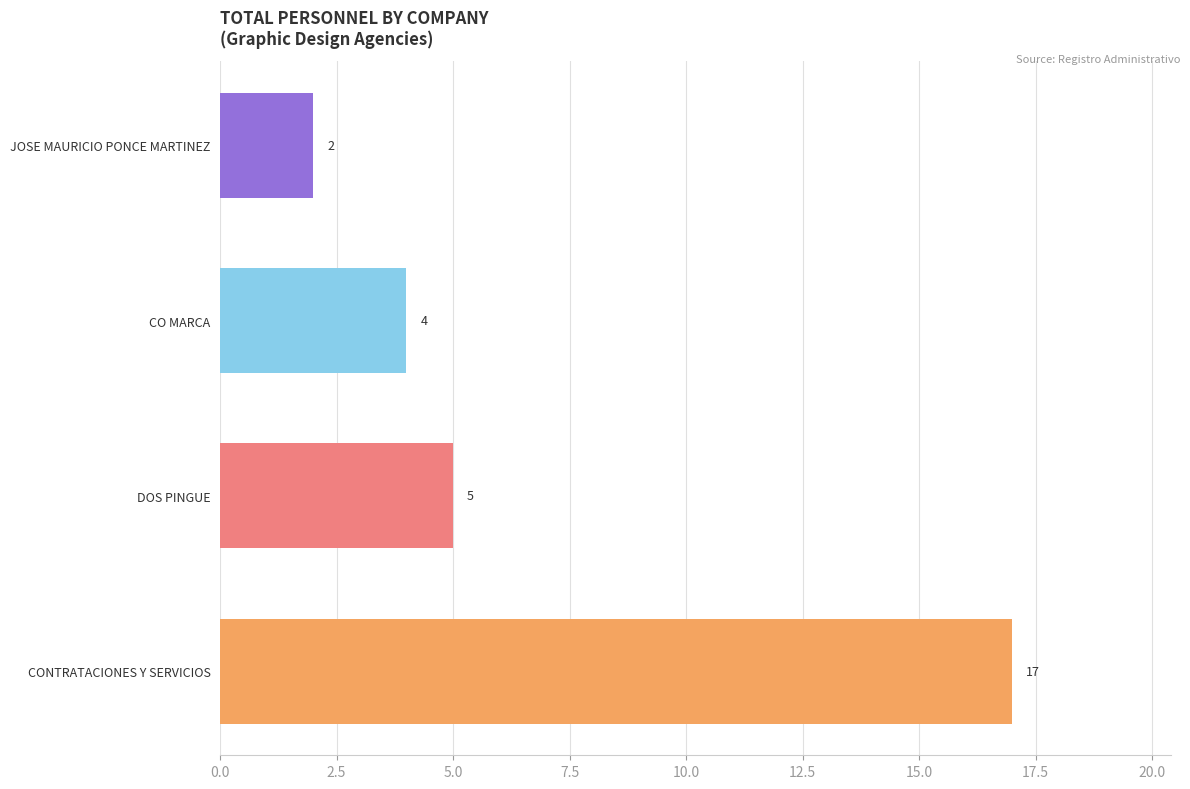

Rank the categories by value from highest to lowest.

CONTRATACIONES Y SERVICIOS, DOS PINGUE, CO MARCA, JOSE MAURICIO PONCE MARTINEZ